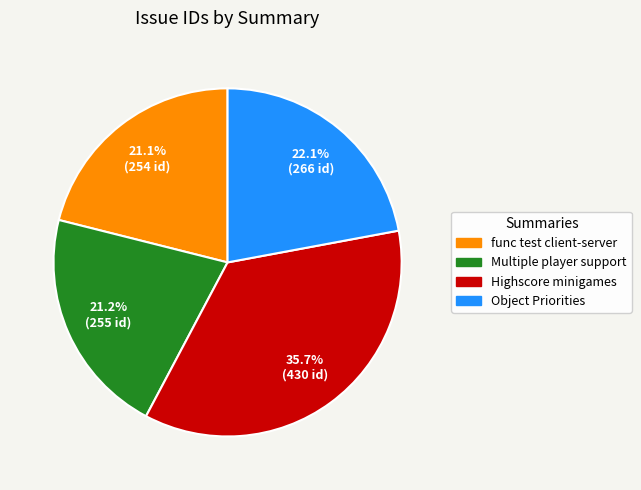

Is there a majority slice in this chart?

No